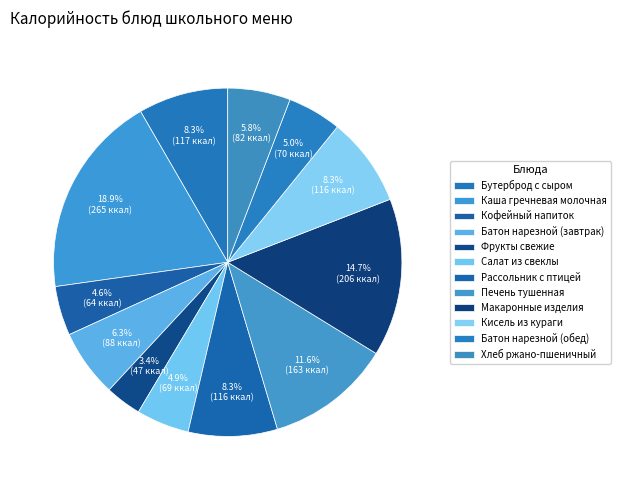

Does Печень тушенная account for over 50% of the chart?

No